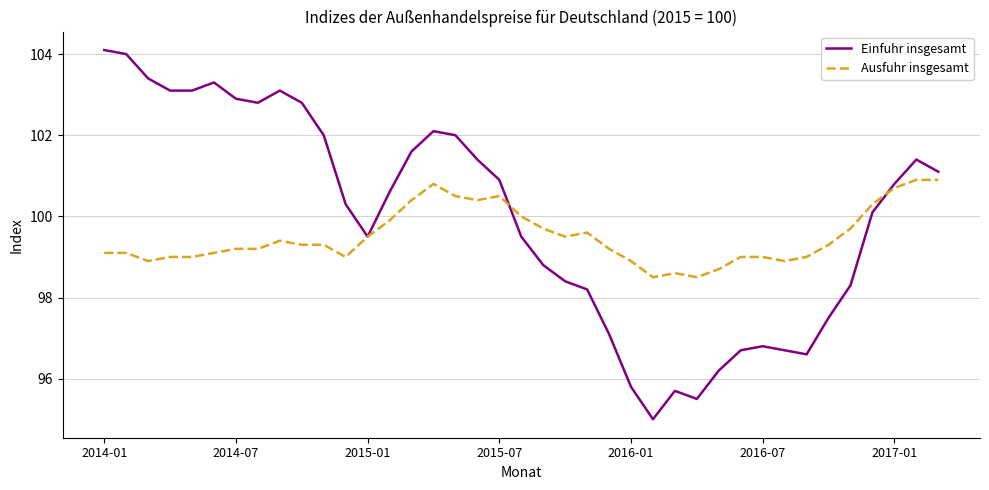

What are all the series names shown in the legend?

Einfuhr insgesamt, Ausfuhr insgesamt